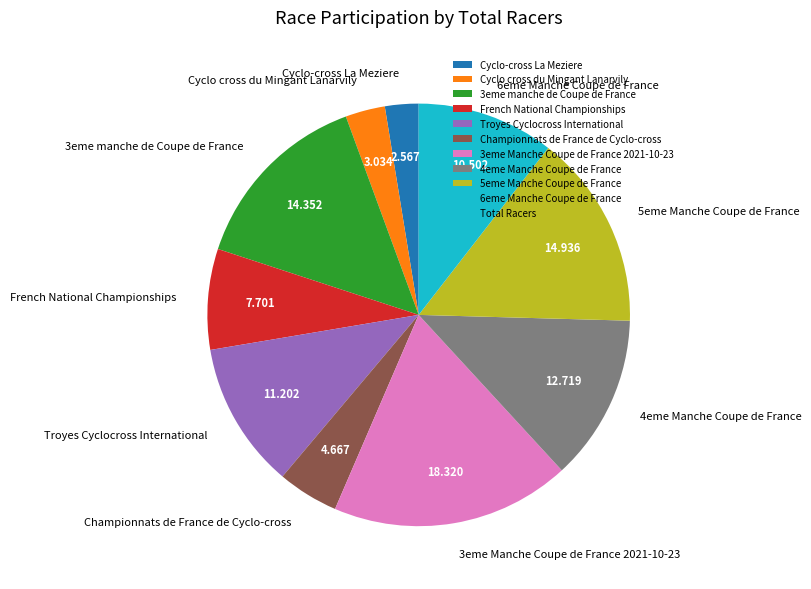

Which has a higher value, 3eme manche de Coupe de France or Cyclo cross du Mingant Lanarvily?

3eme manche de Coupe de France